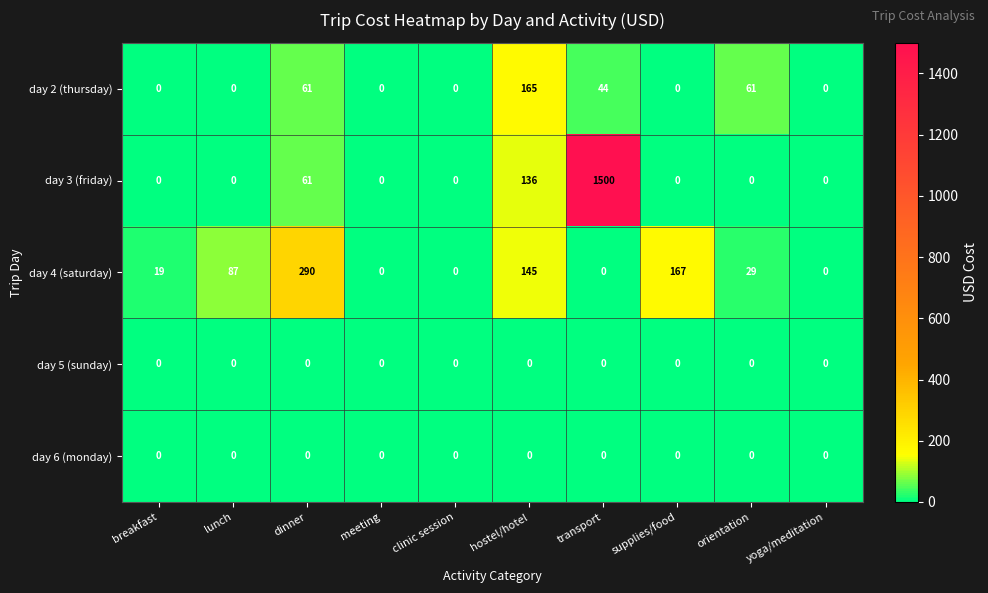

At which category does the chart reach its peak across all series?

transport